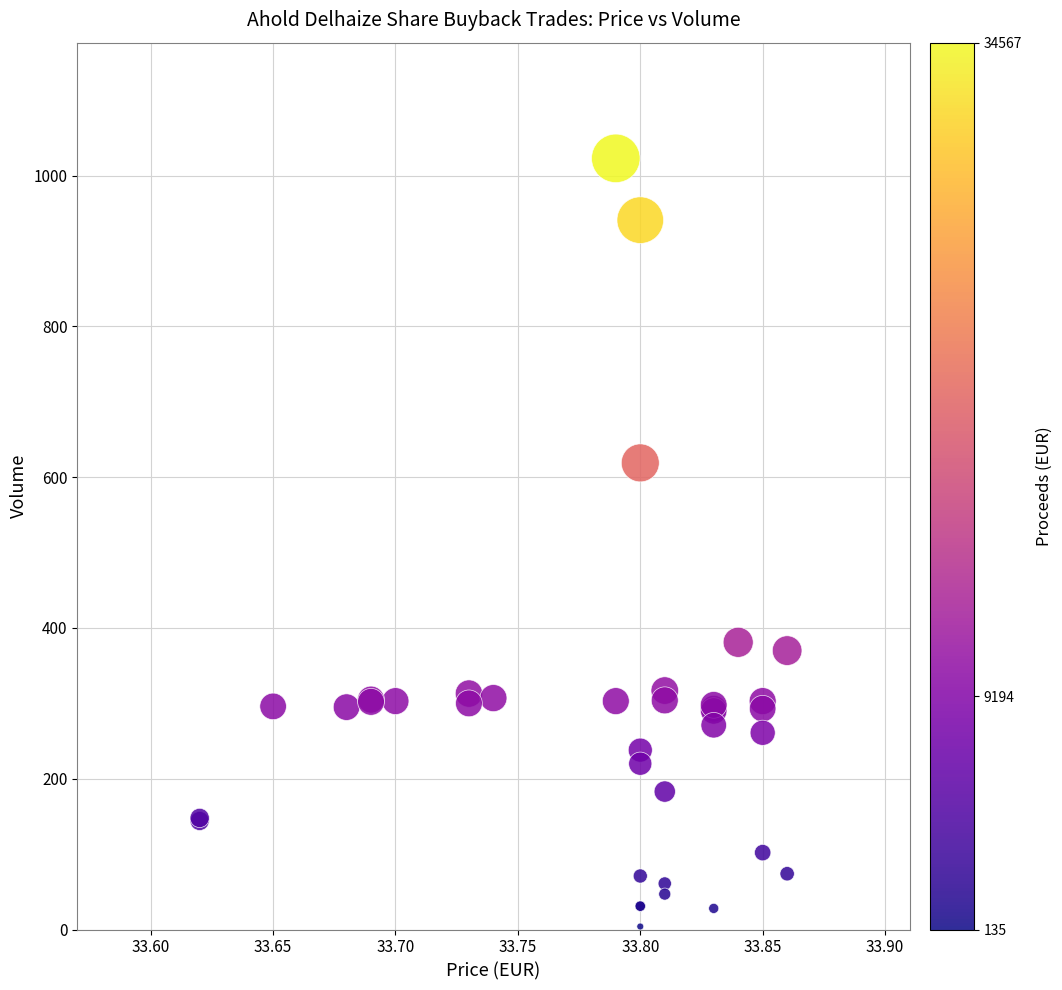

What Y value in the scatter plot is closest to 513?

619